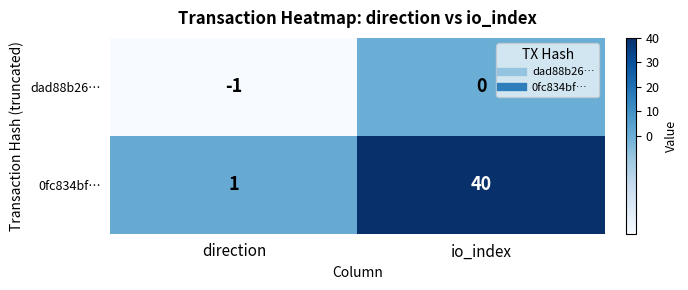

Which series has the largest range (max minus min)?

0fc834bf…